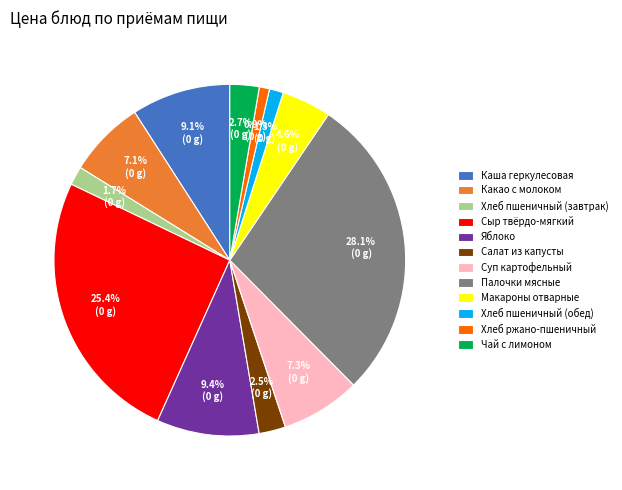

Which has a higher value, Хлеб пшеничный (завтрак) or Макароны отварные?

Макароны отварные